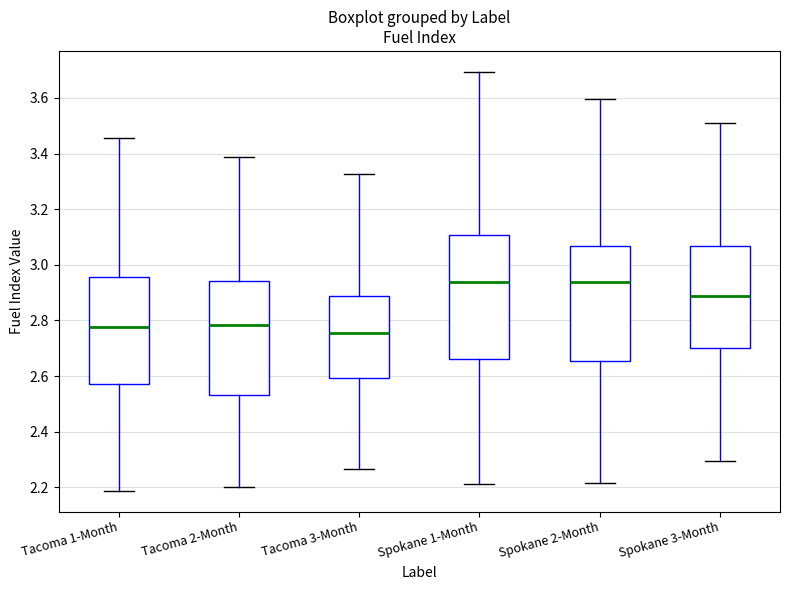

Which box's median line is the lowest?

Tacoma 3-Month